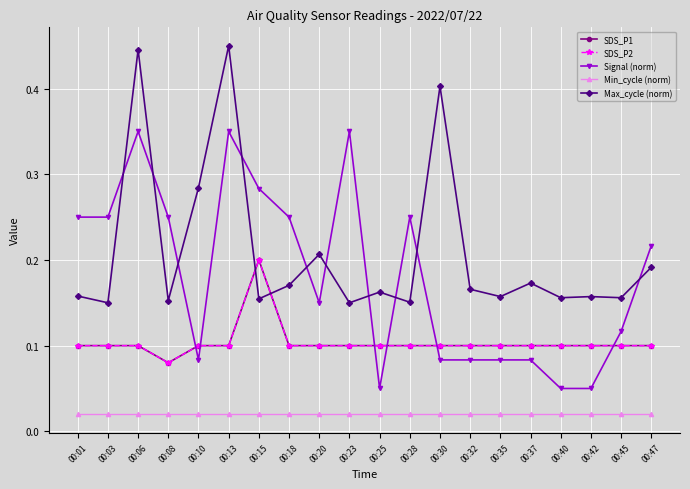

At which category is the sum across all series the highest?

00:13